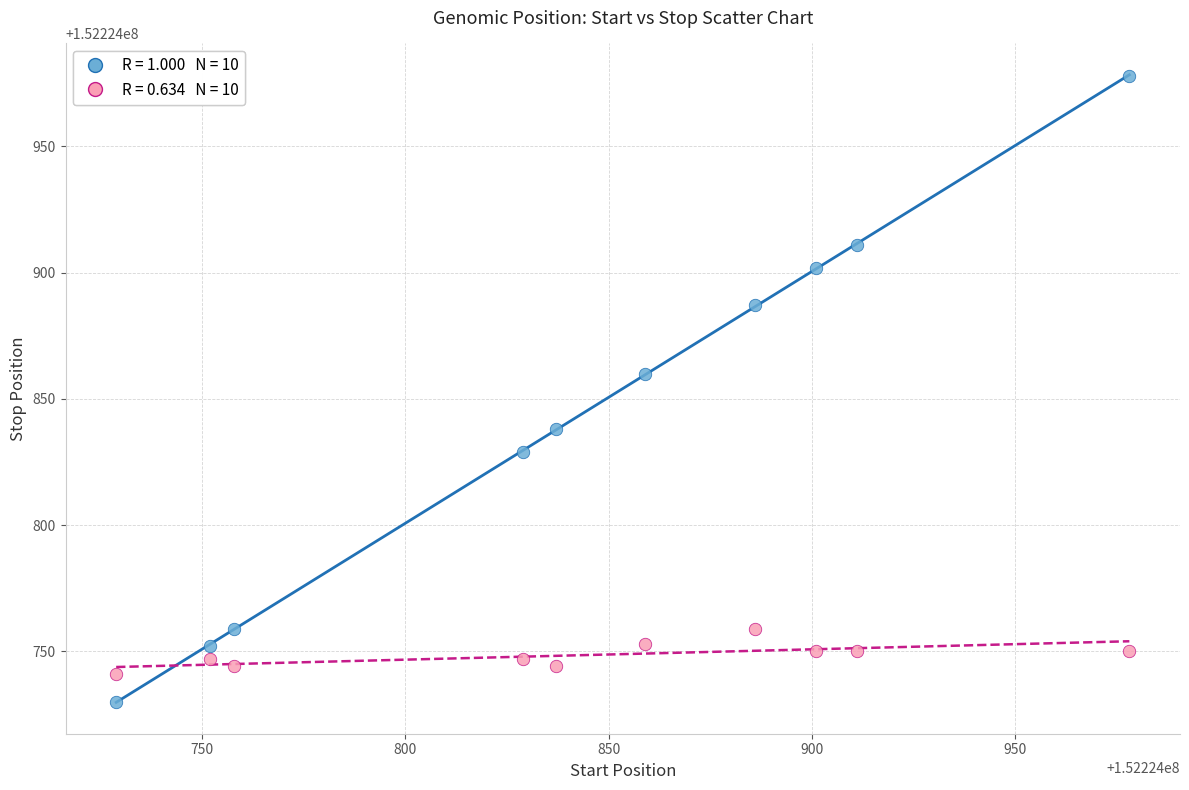

Across all data points, what is the range of X values (max minus min)?

249